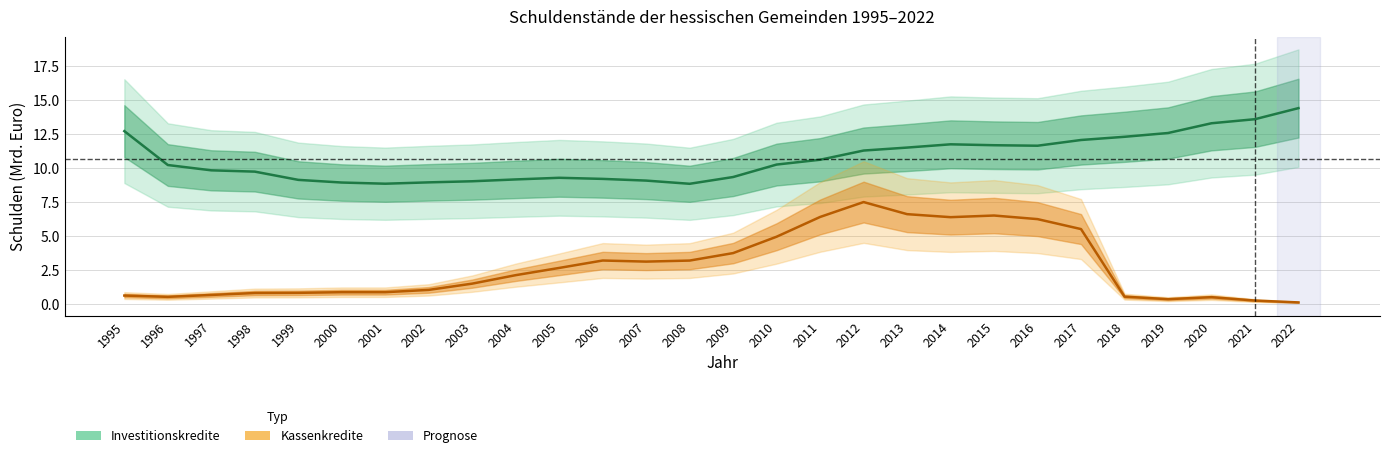

Rank the series by their maximum value, from lowest to highest.

Kassenkredite, Investitionskredite